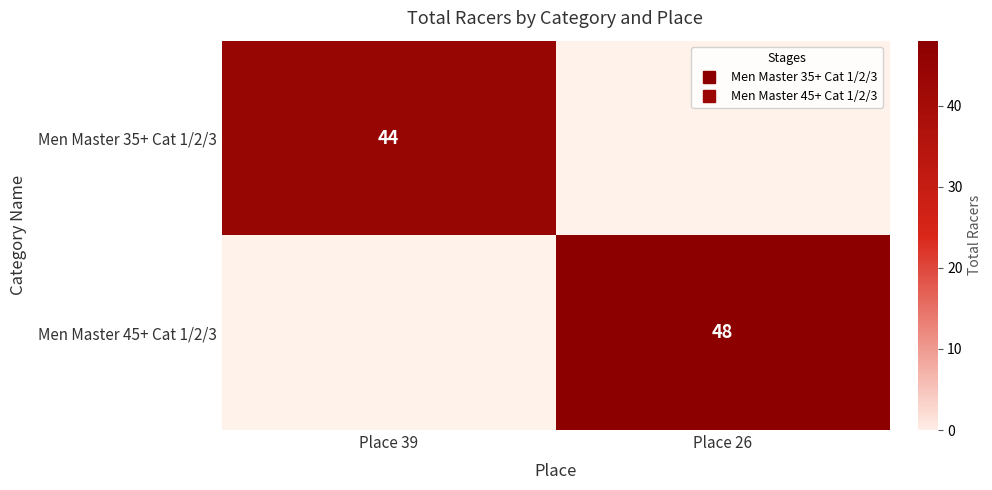

What is the minimum value shown in the chart?

44.0